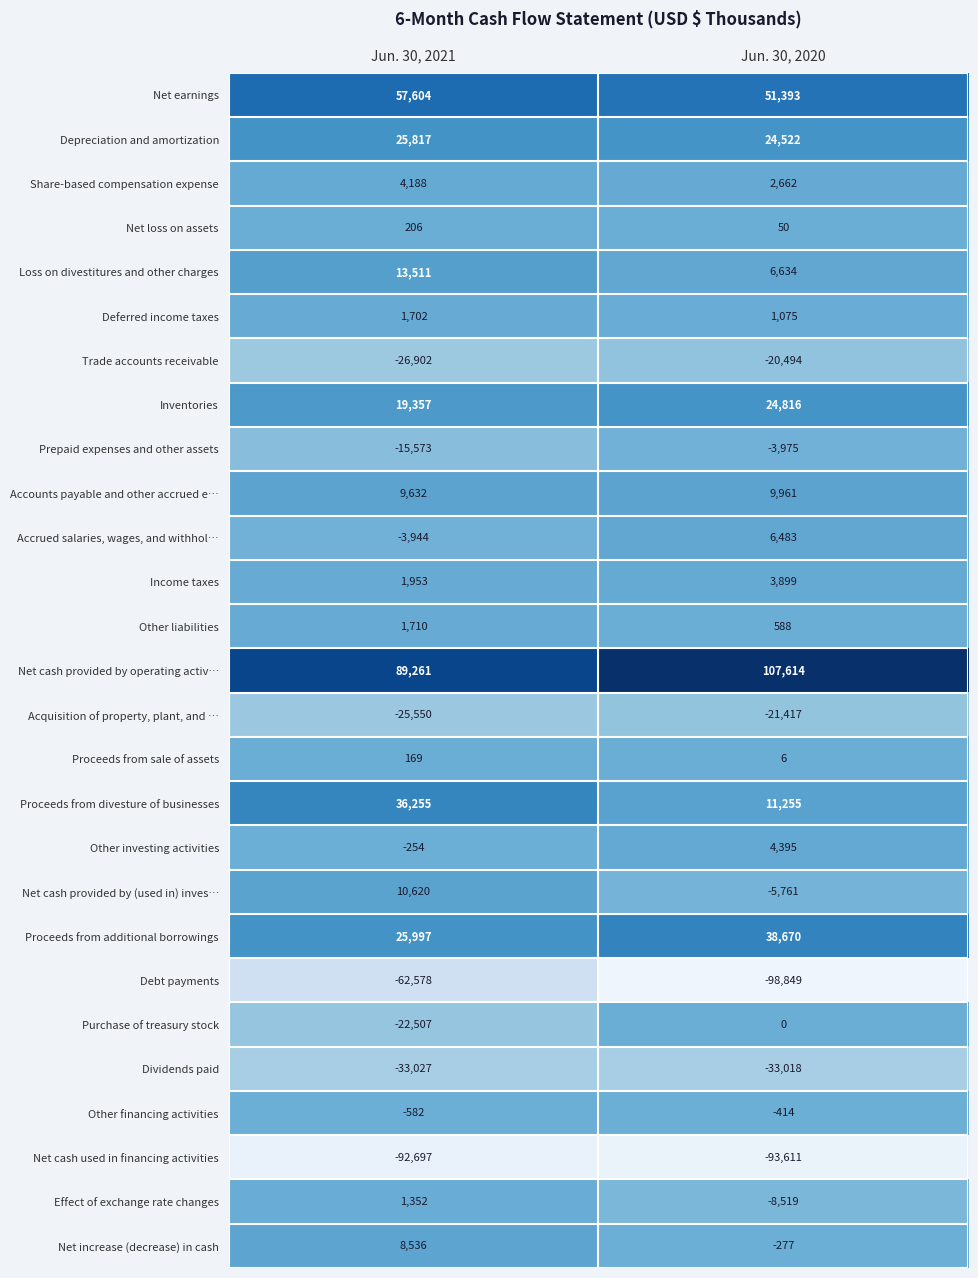

How many data points in Effect of exchange rate changes are less than 1352?

1